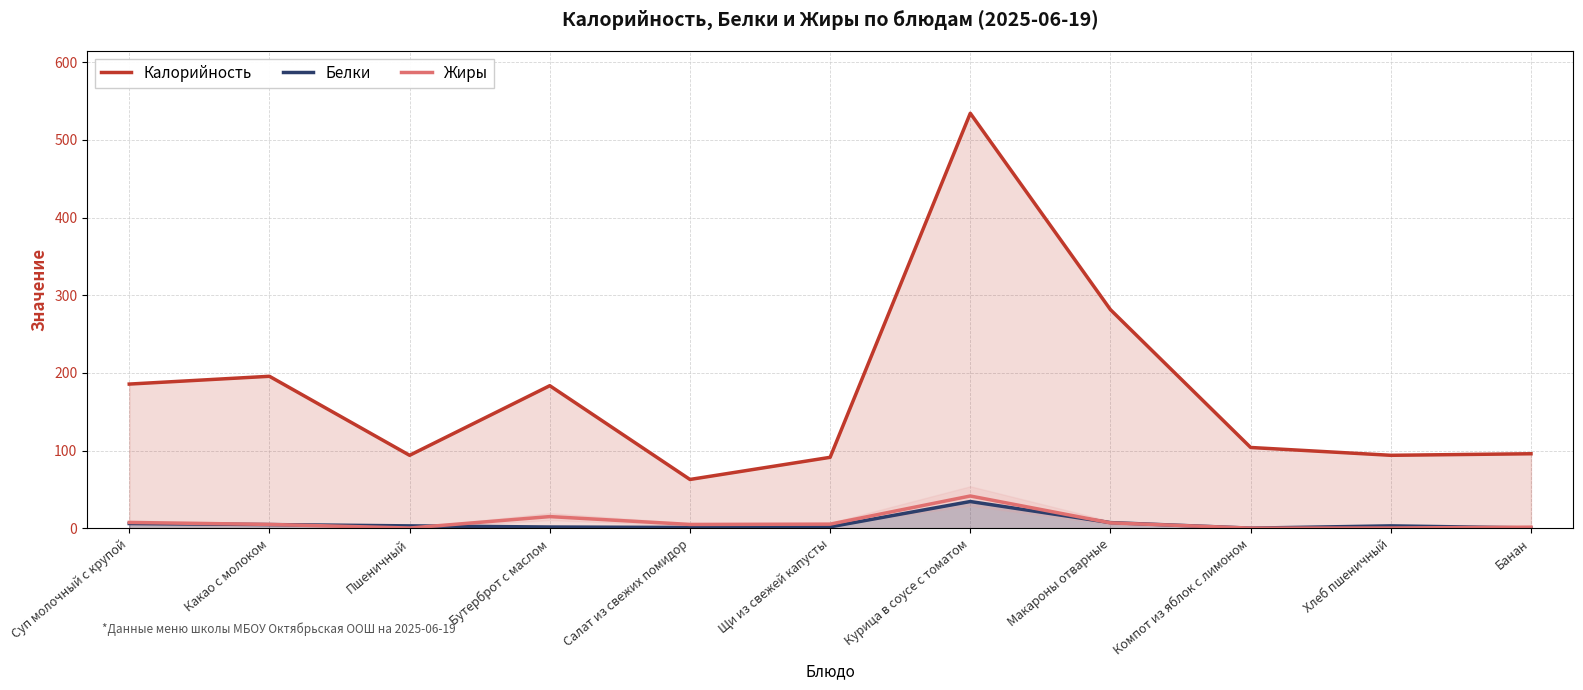

How many data points does each series have?

11